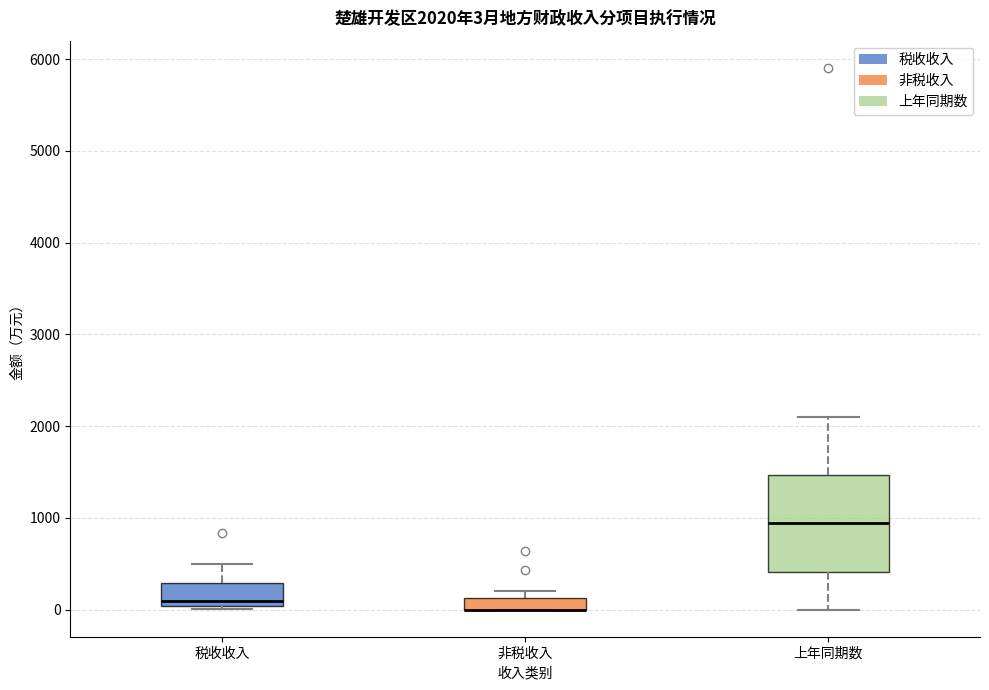

Which box is the tallest, from its lower edge to its upper edge?

上年同期数